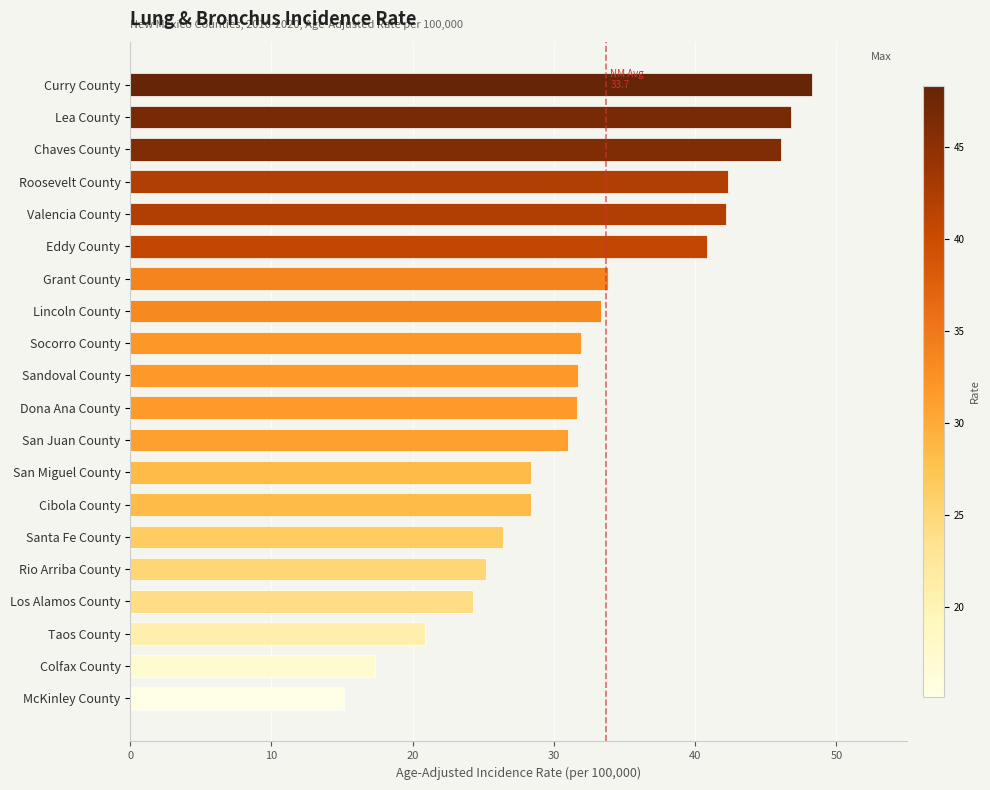

Read the value at Socorro County.

31.9